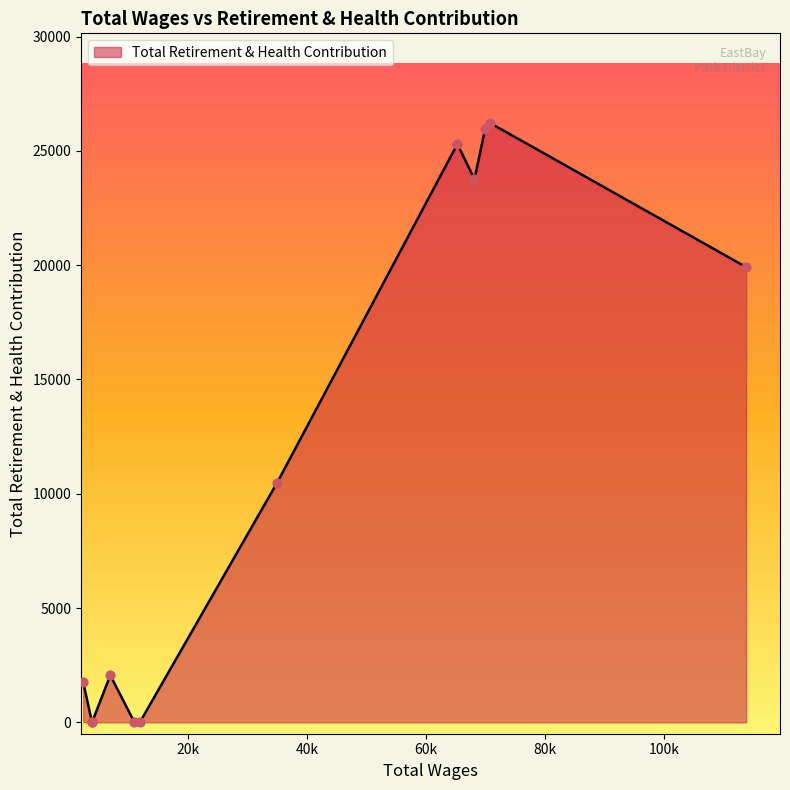

What is the maximum value shown in the chart?

26209